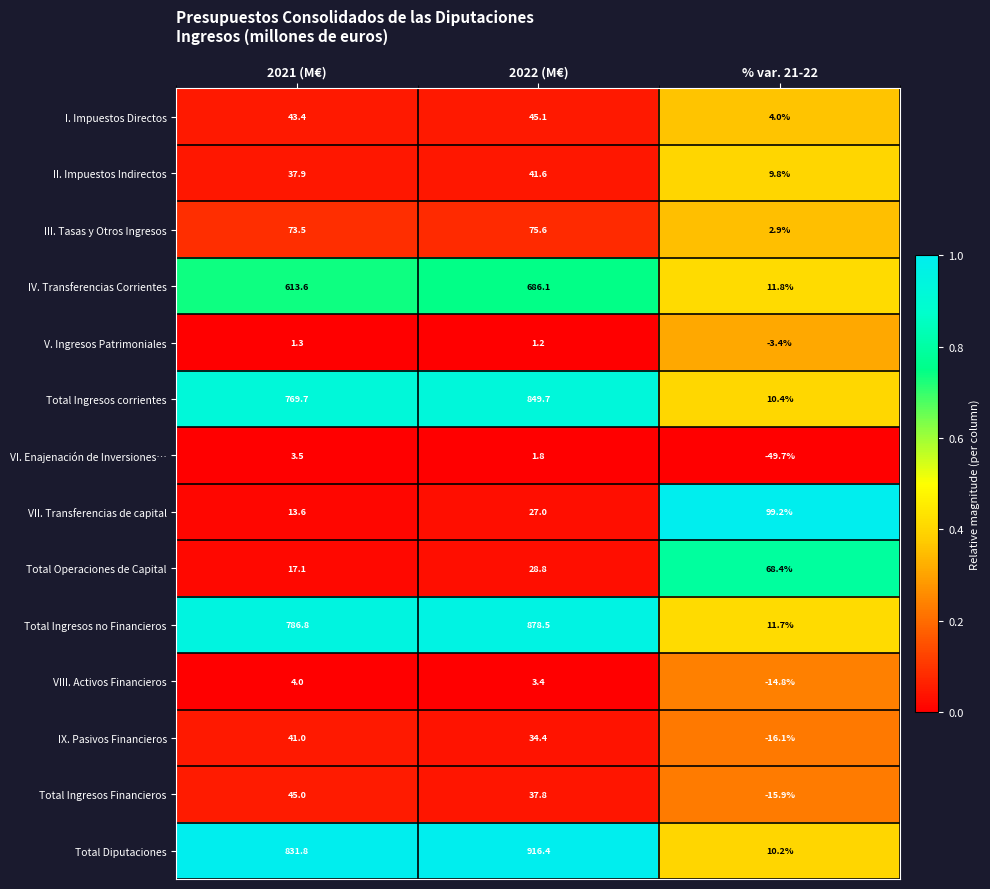

List the series in order of their peak value, lowest first.

V. Ingresos Patrimoniales, VI. Enajenación de Inversiones…, VIII. Activos Financieros, IX. Pasivos Financieros, II. Impuestos Indirectos, Total Ingresos Financieros, I. Impuestos Directos, Total Operaciones de Capital, III. Tasas y Otros Ingresos, VII. Transferencias de capital, IV. Transferencias Corrientes, Total Ingresos corrientes, Total Ingresos no Financieros, Total Diputaciones